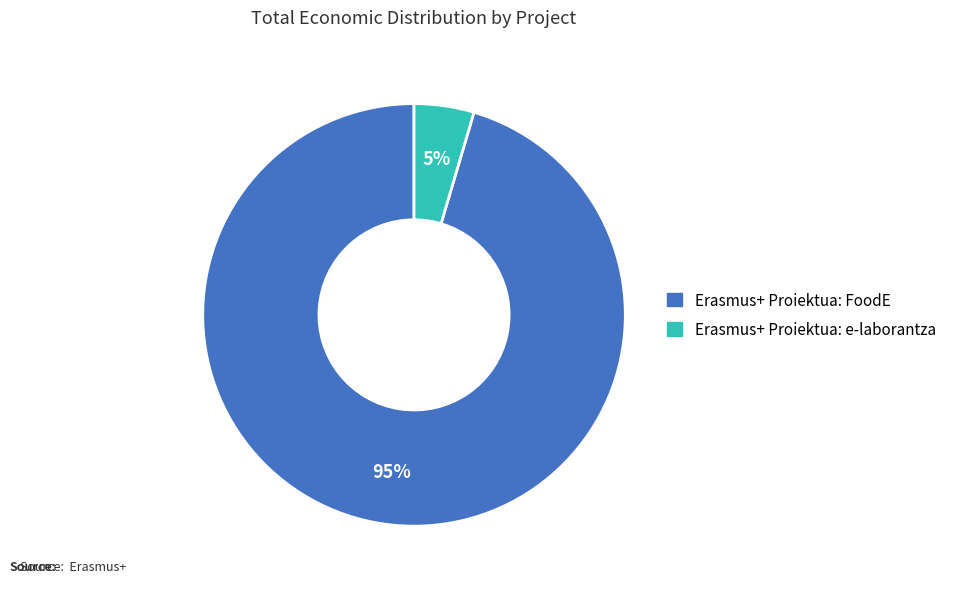

How many segments does this pie chart have?

2